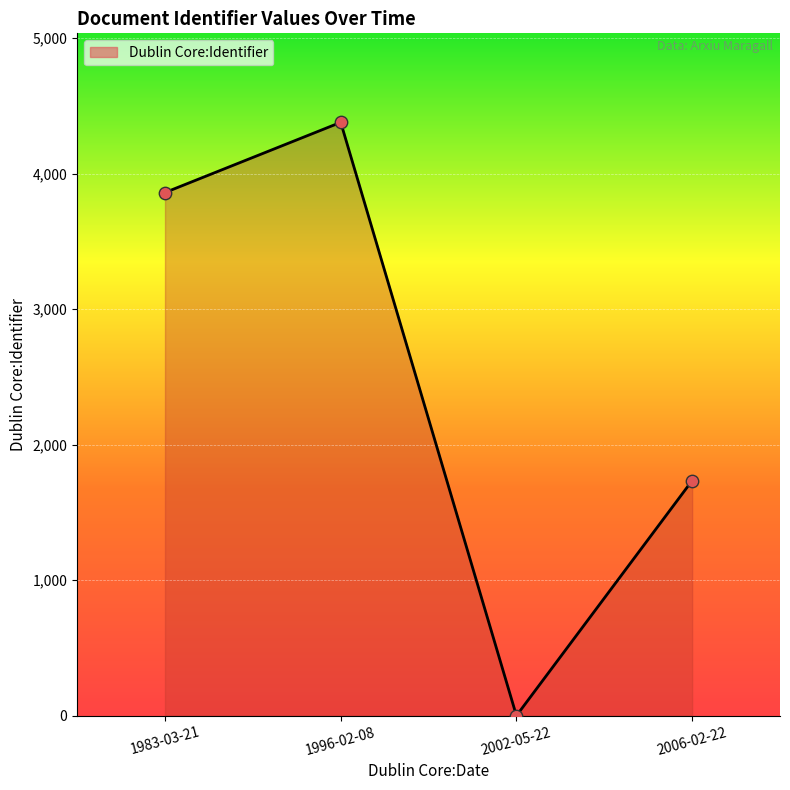

Between 2002-05-22 and 1996-02-08, which is larger?

1996-02-08